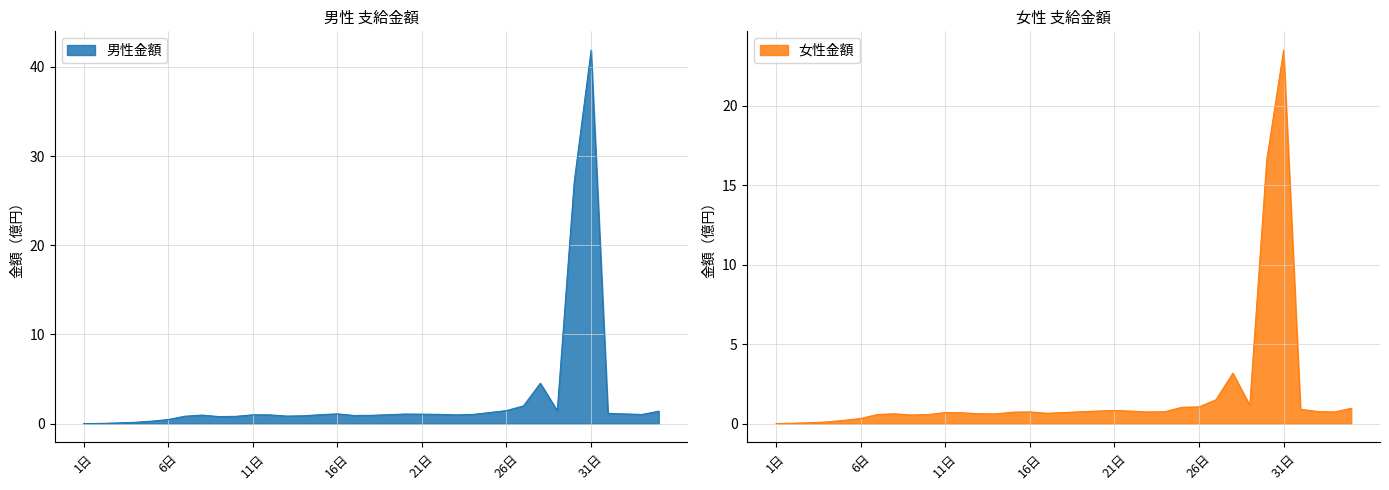

At which label does 男性金額 first exceed 1?

15日